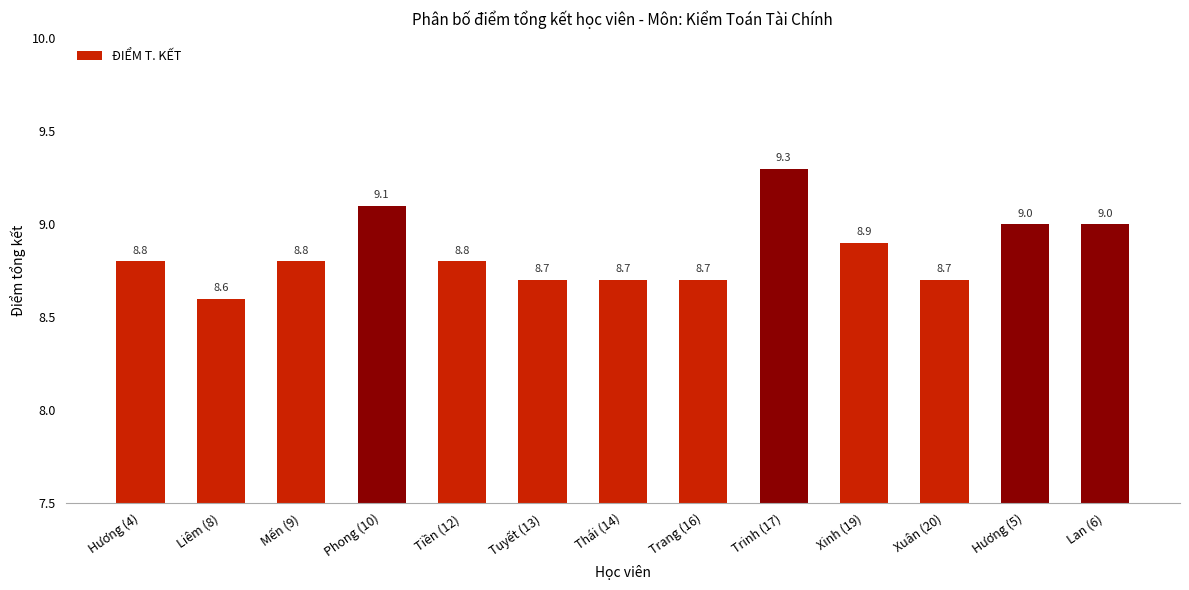

What is the sum of the values at Tuyết (13) and Hương (4)?

17.5